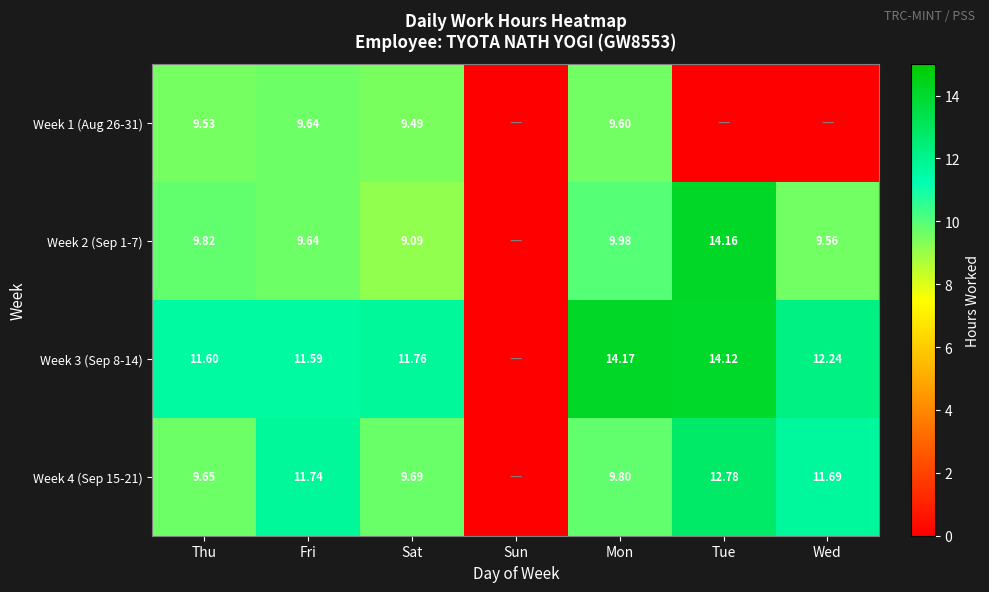

Is the value of Week 1 (Aug 26-31) at Thu greater than the value of Week 2 (Sep 1-7) at Thu?

No